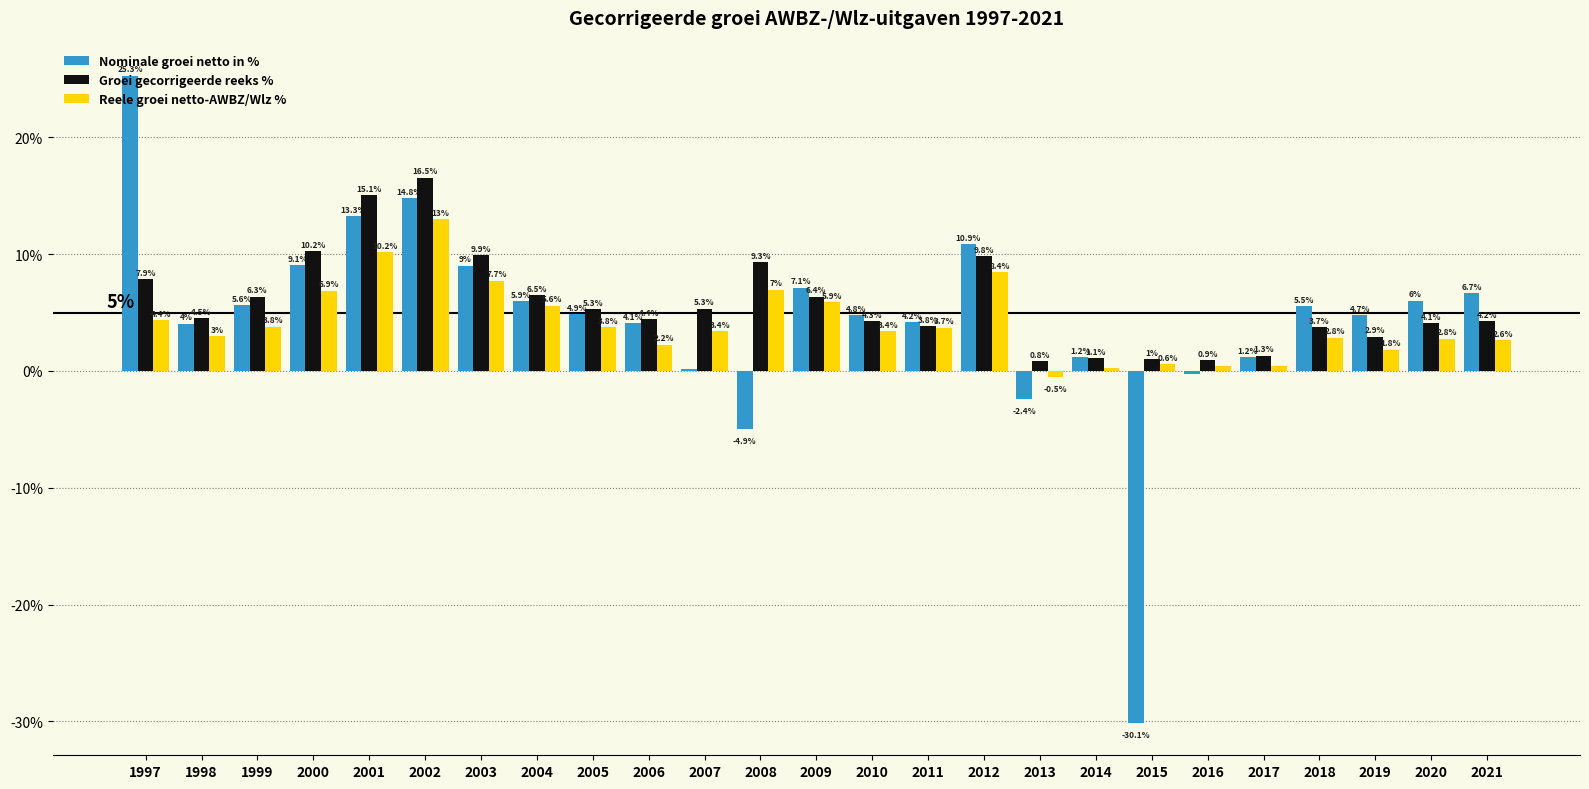

At which category is the sum across all series the highest?

2002